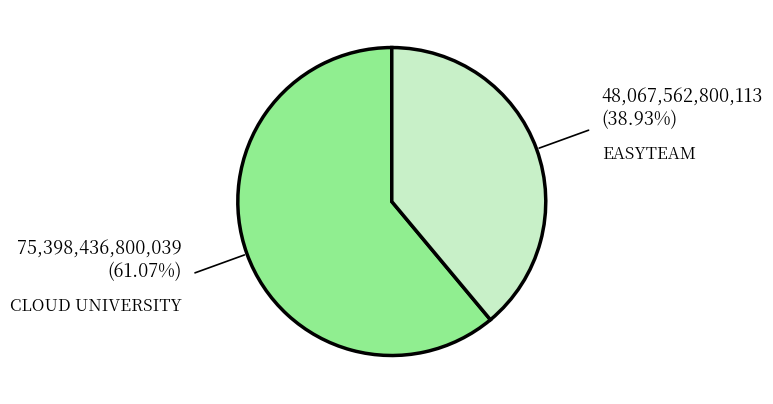

Does any single category account for the majority?

Yes